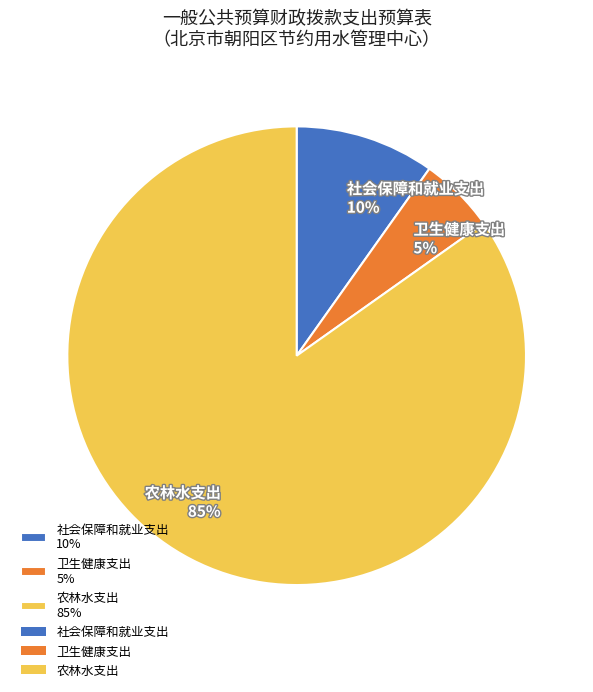

What percentage is the 农林水支出 slice, to the nearest percent?

85%